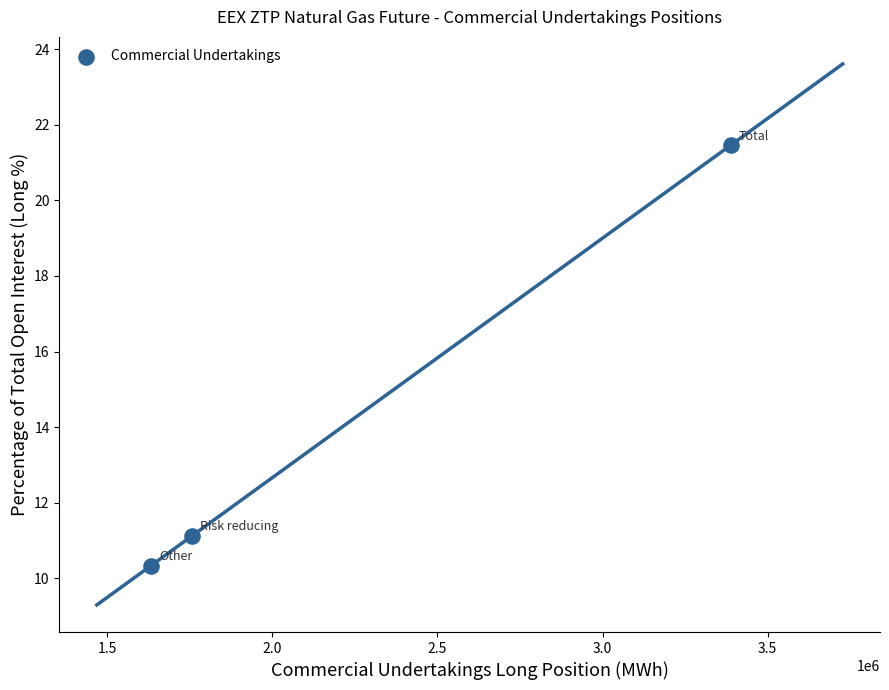

What is the average X value?

2258753.3